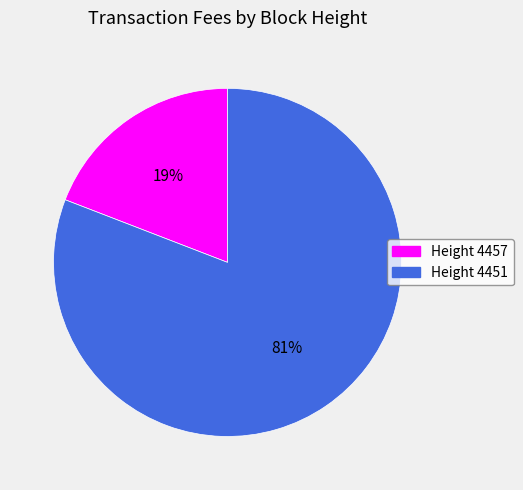

To the nearest percent, what is the difference between the largest and smallest slice percentages?

62%